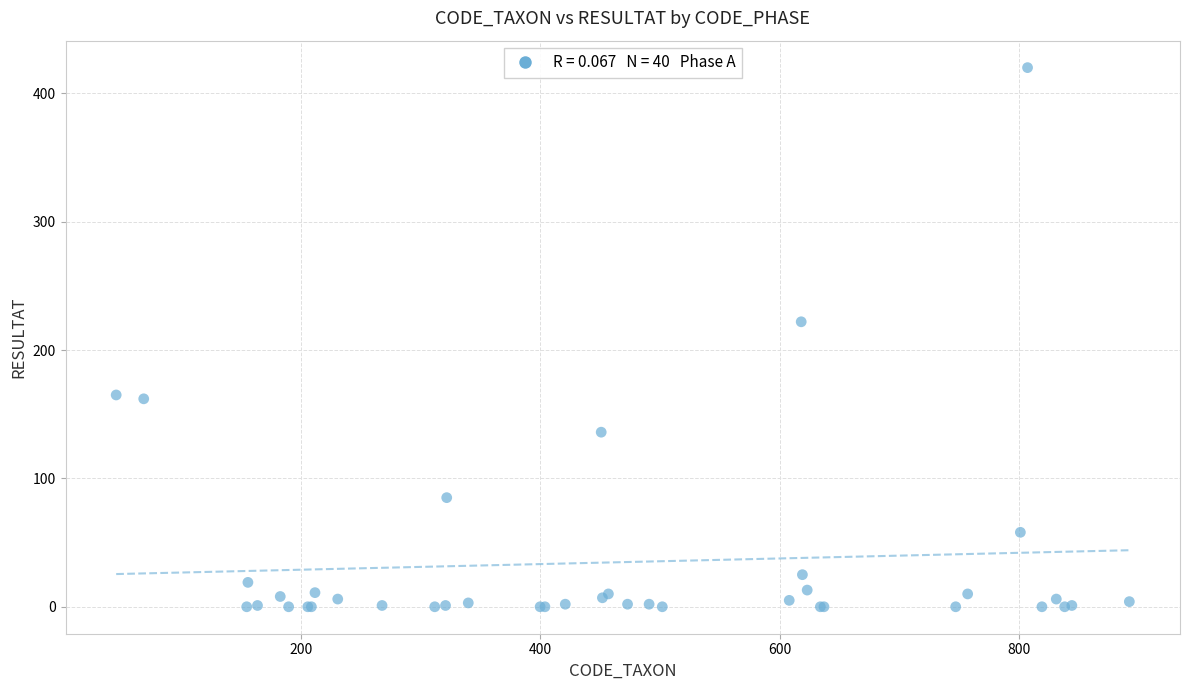

What Y value in the scatter plot is closest to 210?

222